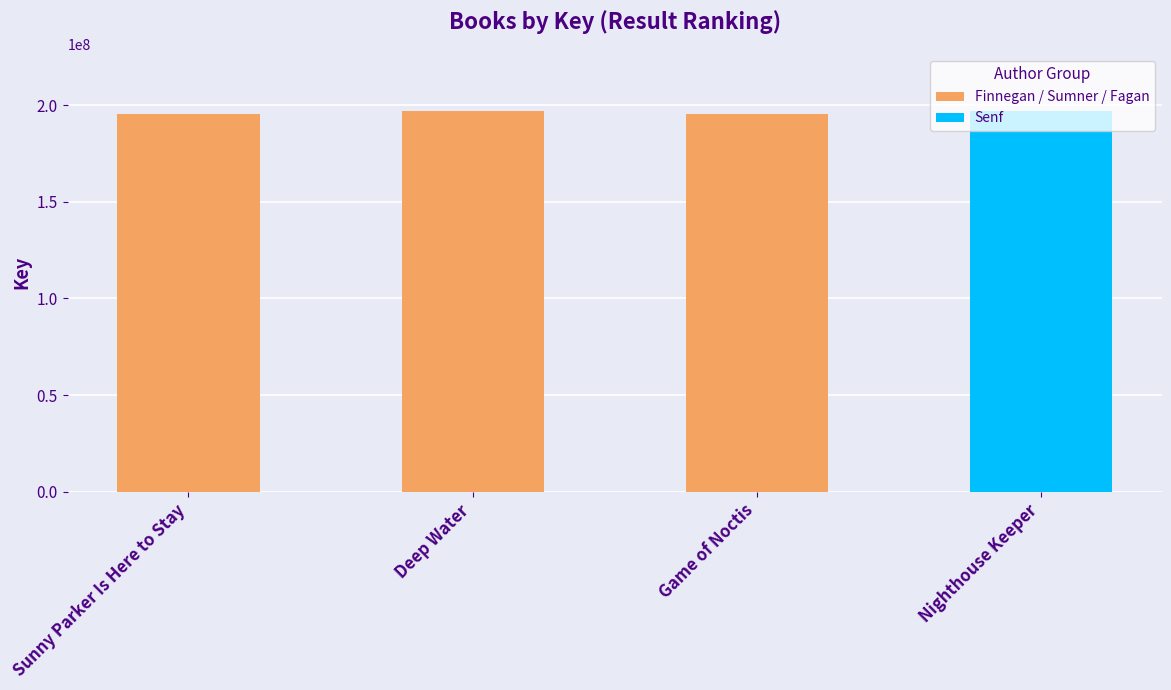

How many data points does each series have?

4